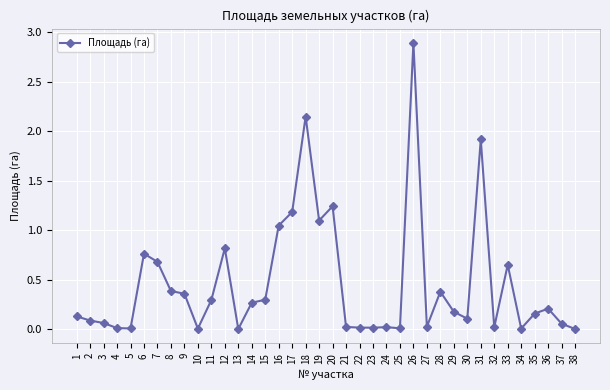

Which category has the highest value across all series?

26